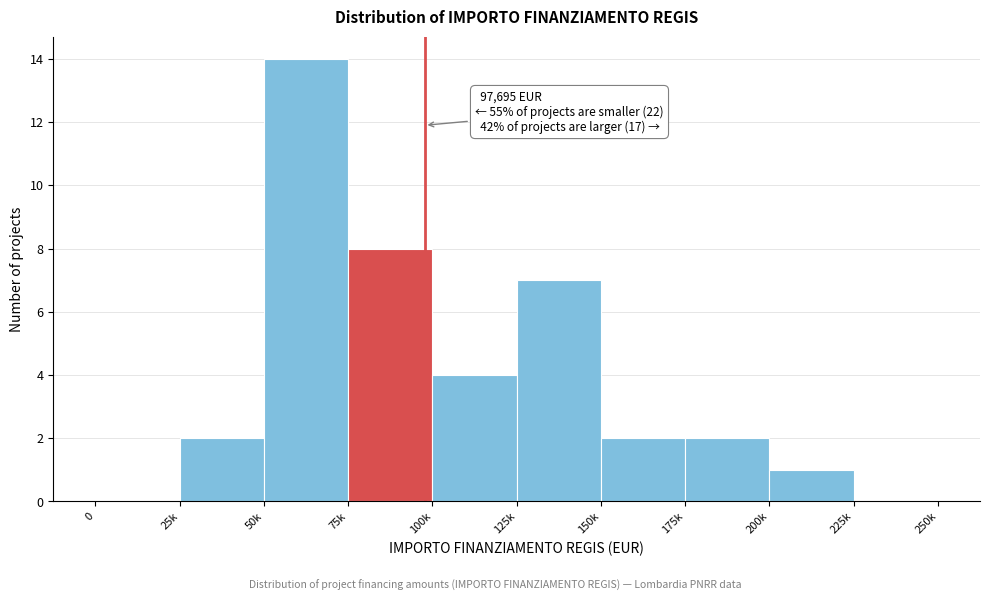

Reading left to right, extract all data points from this chart.

0=0	25k=2	50k=14	75k=8	100k=4	125k=7	150k=2	175k=2	200k=1	225k=0